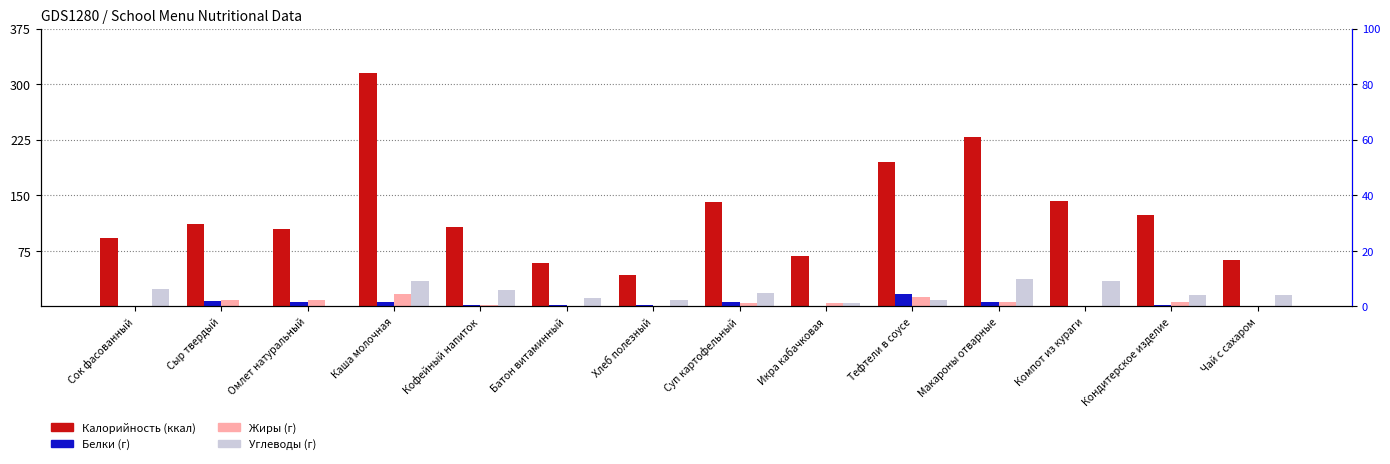

What are all the series names shown in the legend?

Калорийность, Белки, Жиры, Углеводы